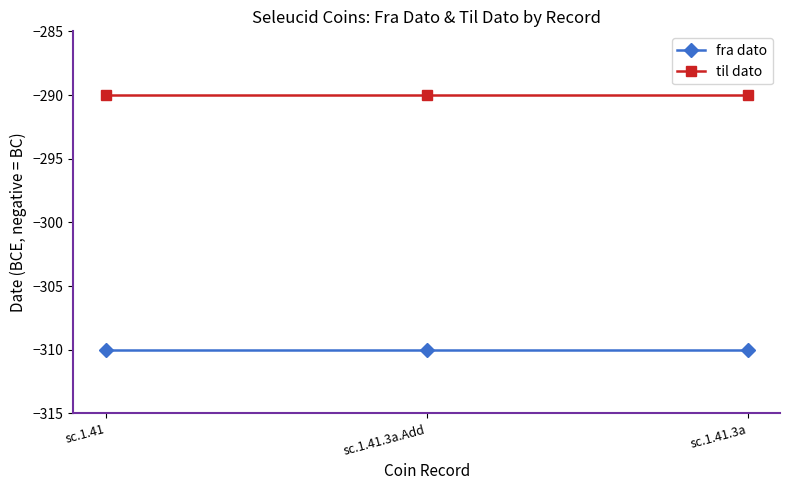

The value of fra dato at sc.1.41.3a is -160. True or false?

False